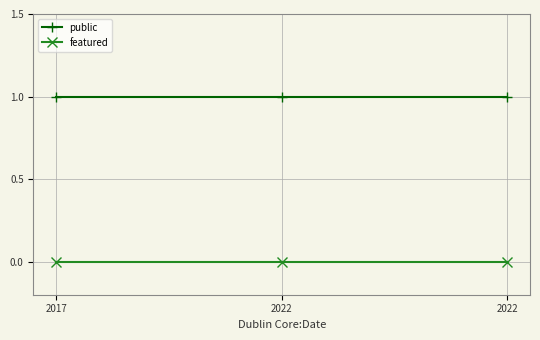

Which series has the largest range (max minus min)?

public